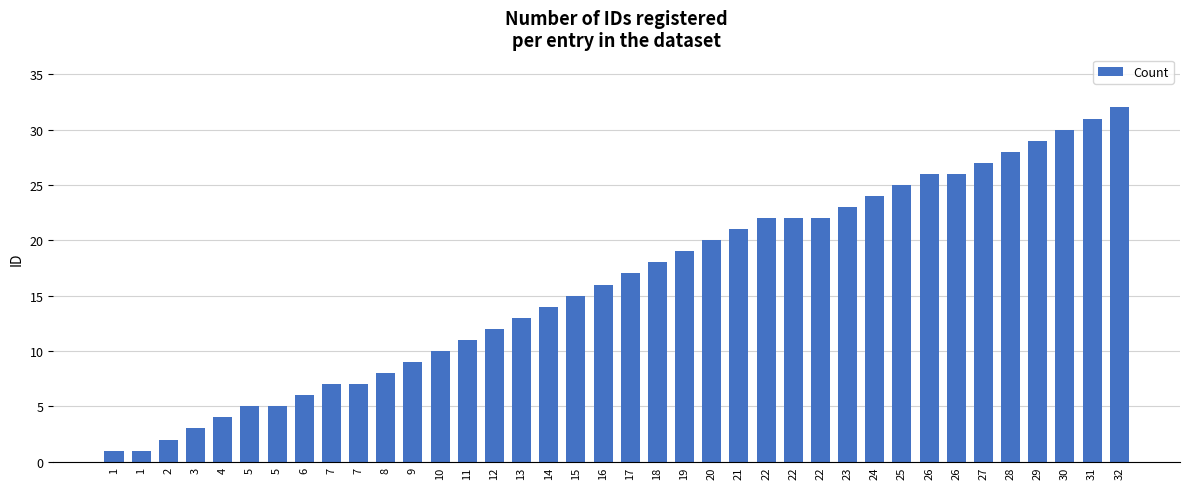

What value does the data have at 28, to the nearest 5?

30